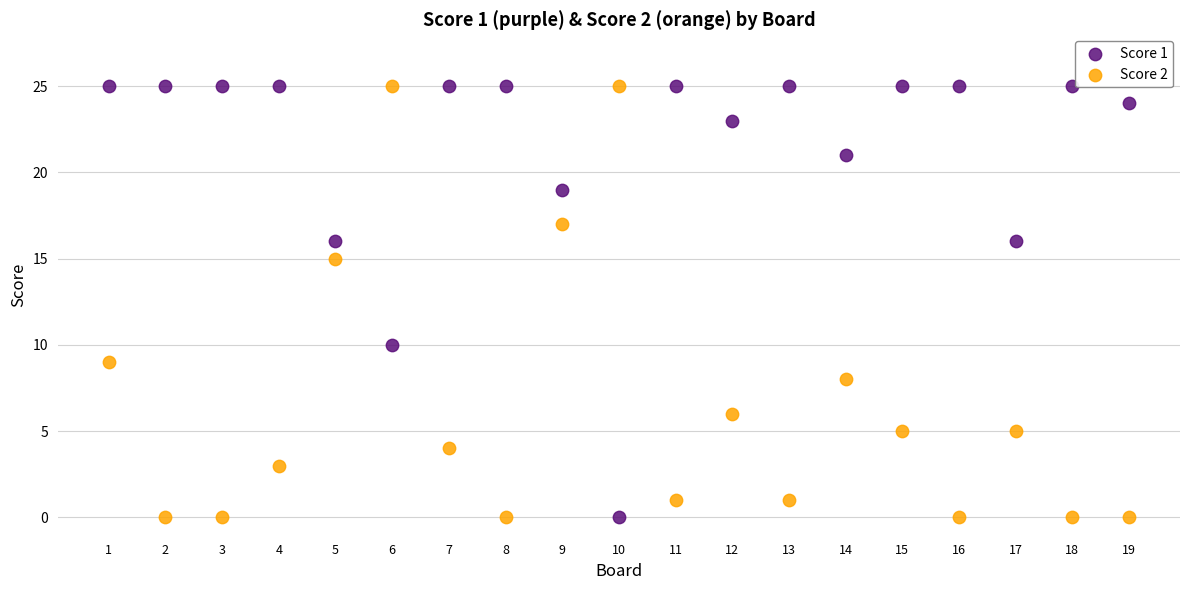

Across all data points, what is the range of X values (max minus min)?

18